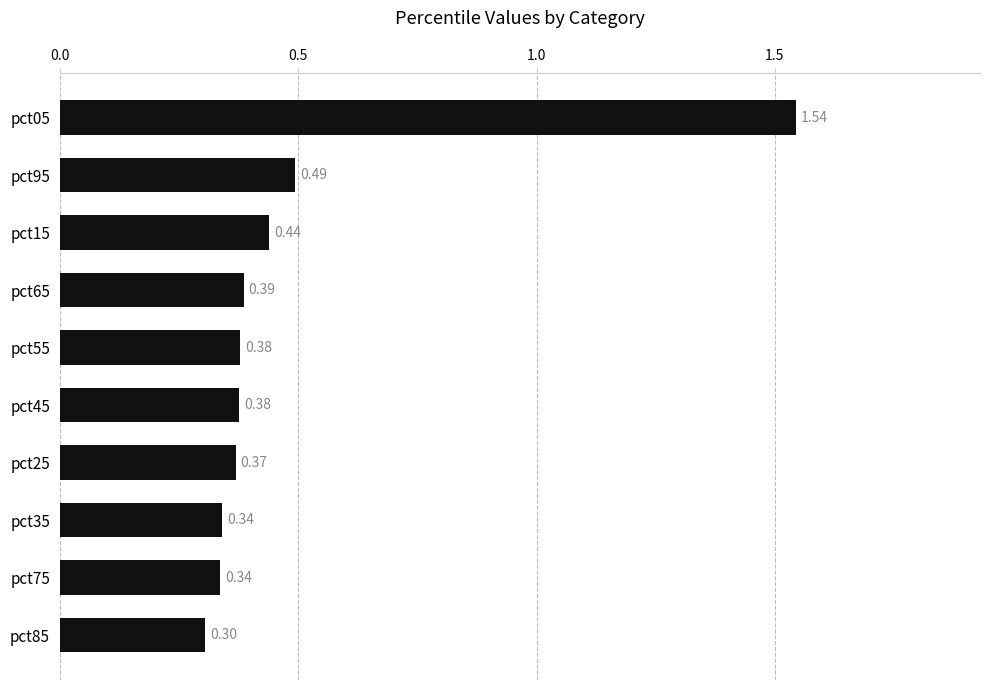

Which has a higher value, pct25 or pct05?

pct05